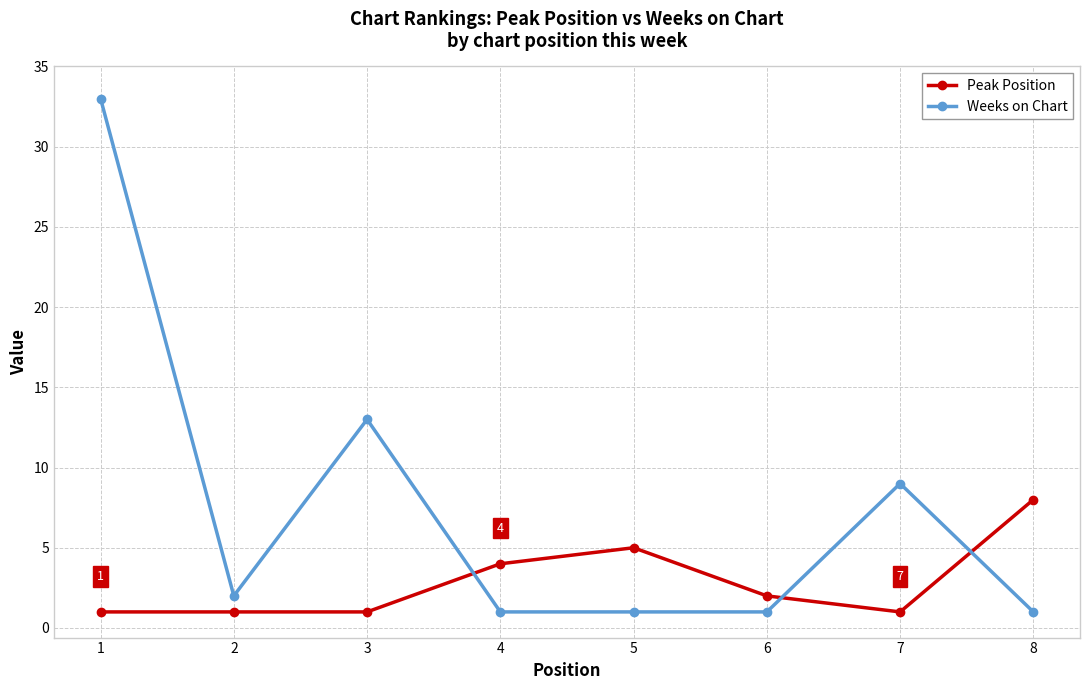

Which series has the largest total across all categories?

Weeks on Chart